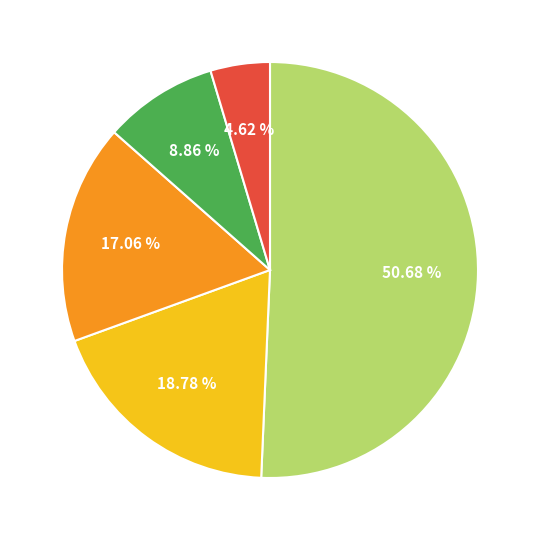

Is there a majority slice in this chart?

Yes